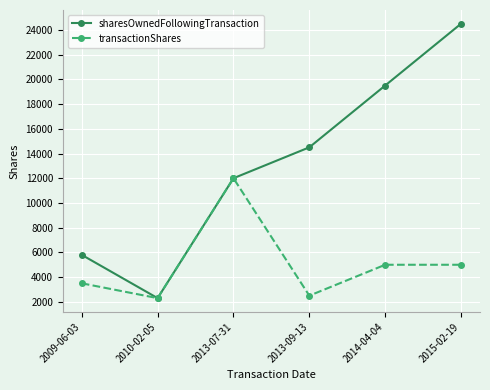

What is the maximum value shown in the chart?

24500